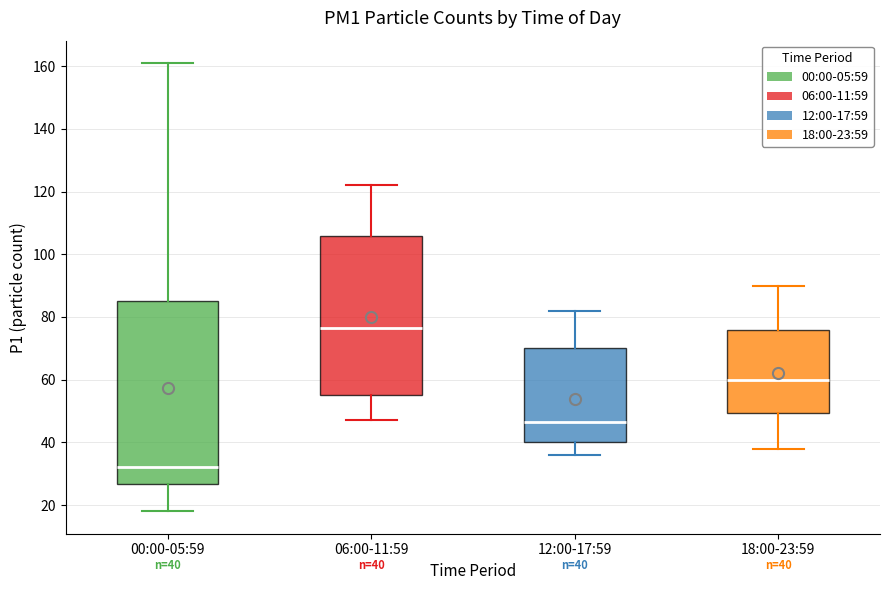

Which box is the tallest, from its lower edge to its upper edge?

00:00-05:59